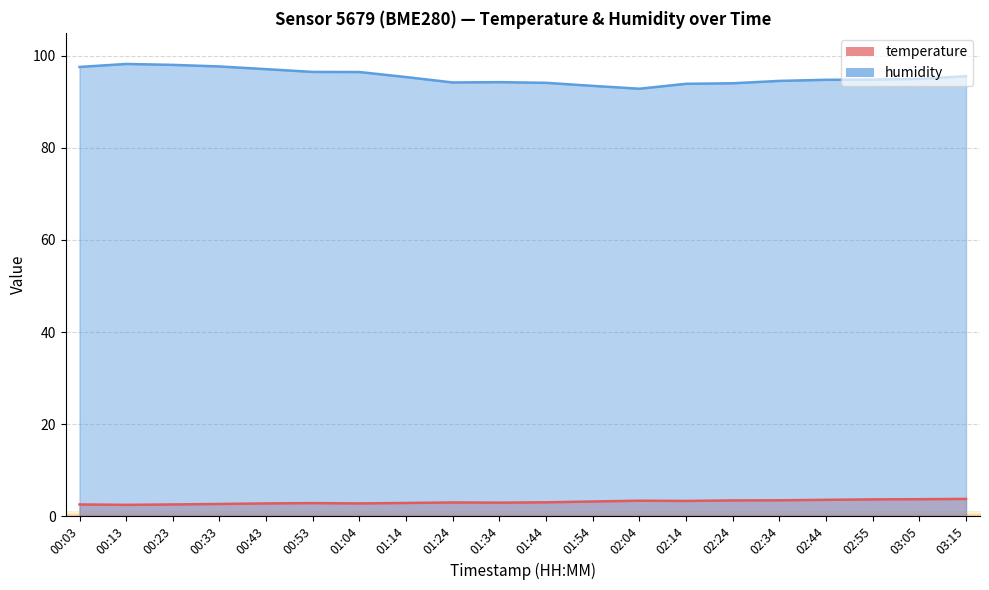

At which category does humidity reach its first local peak?

00:13